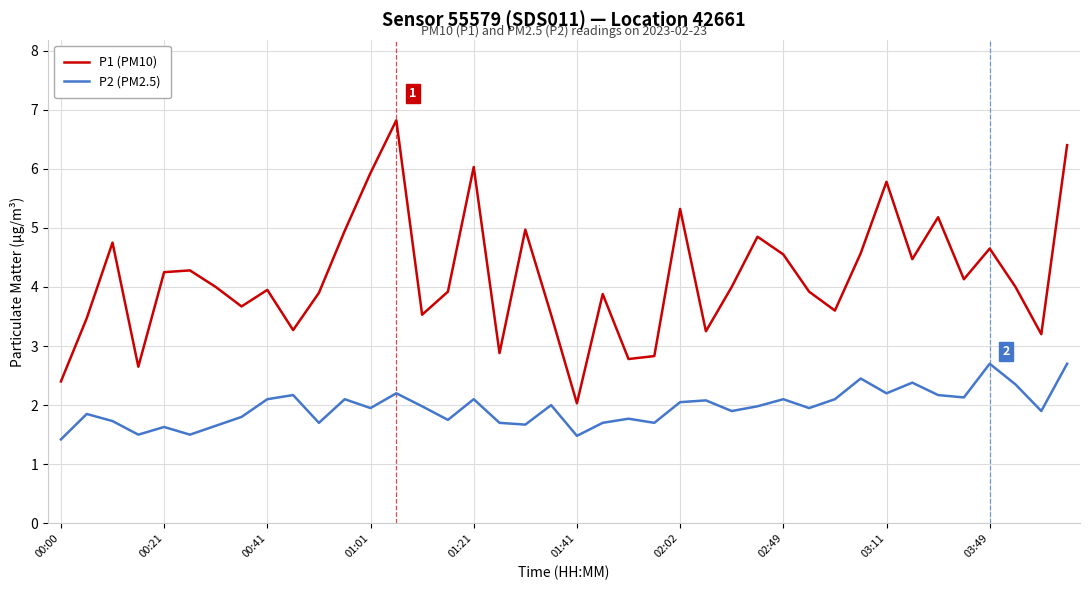

What is the minimum value shown in the chart?

1.4